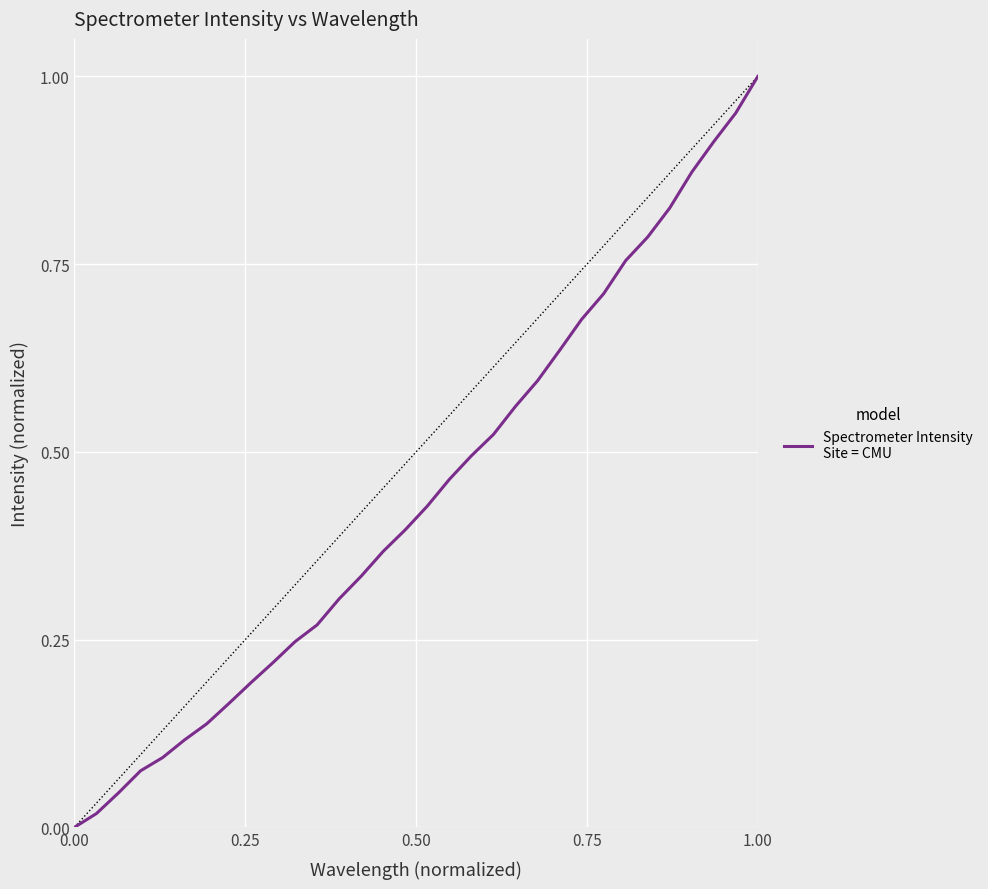

How many categories are shown in the chart?

32